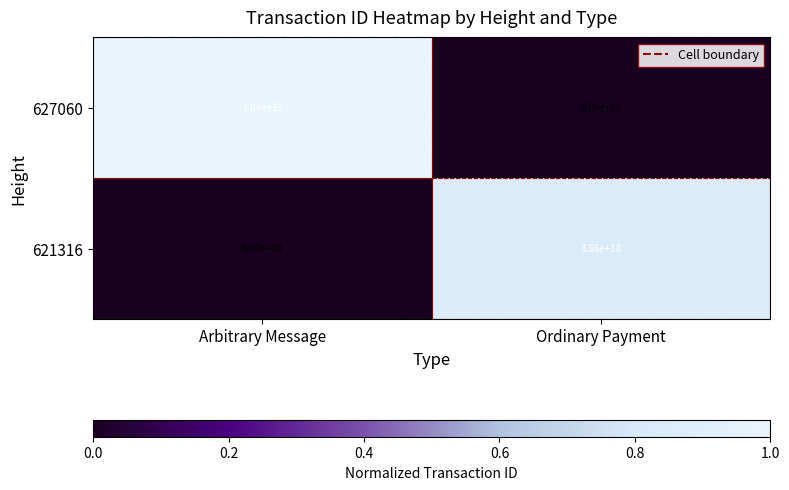

At which category does the chart reach its peak across all series?

Arbitrary Message